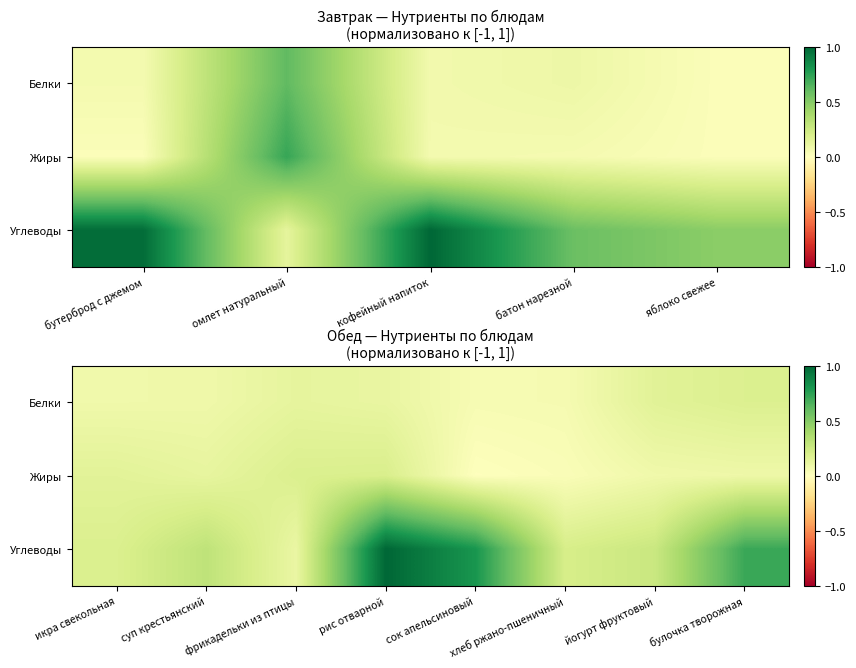

True or false: Жиры has a value of 0.0 at сок апельсиновый.

False